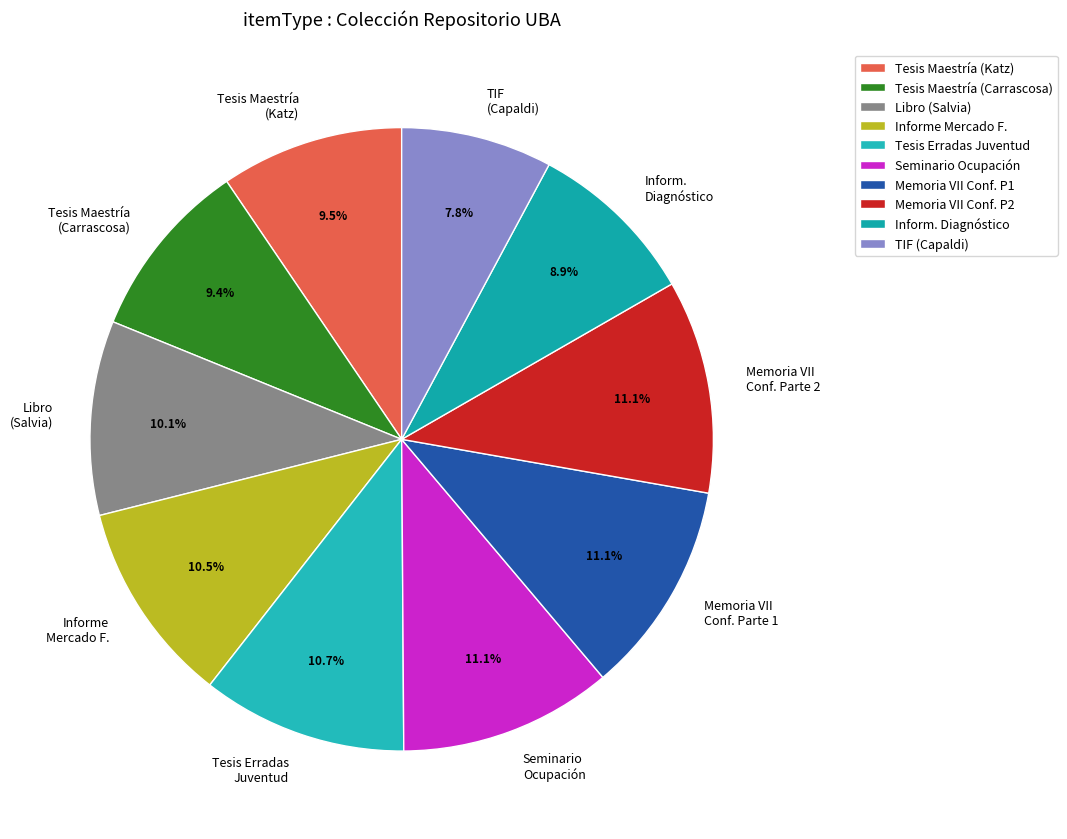

Approximately how many times larger is the value at Informe Mercado F. compared to Memoria VII Conf. Parte 2?

0.9